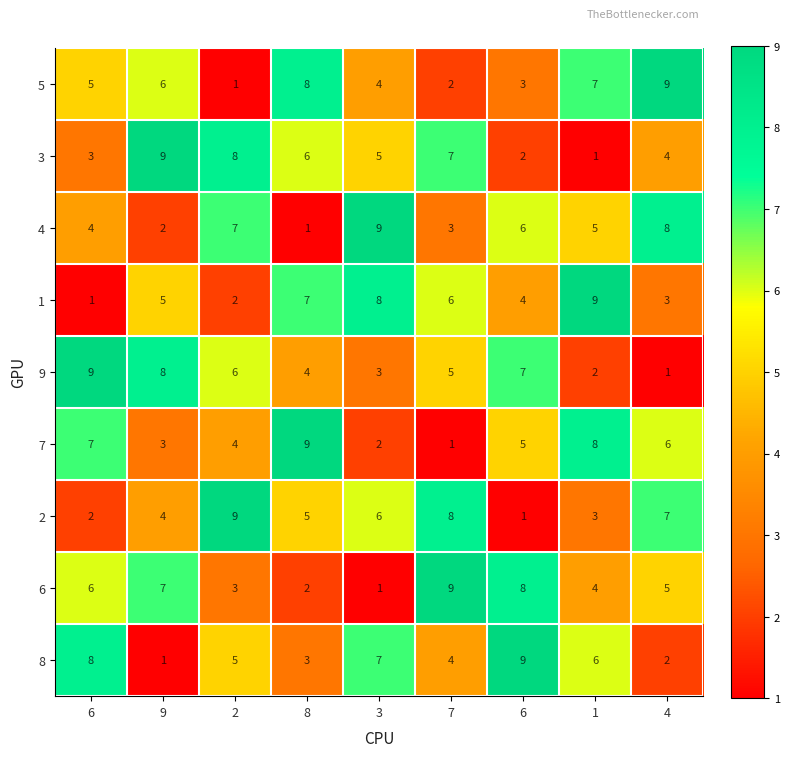

Which has a higher value, 6 or 2?

6